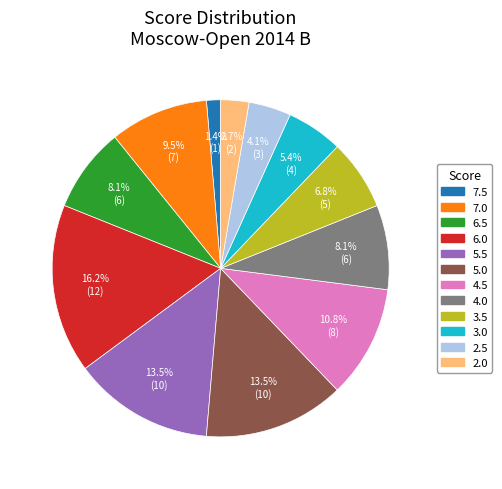

What percentage is the 4.5 slice, to the nearest percent?

11%